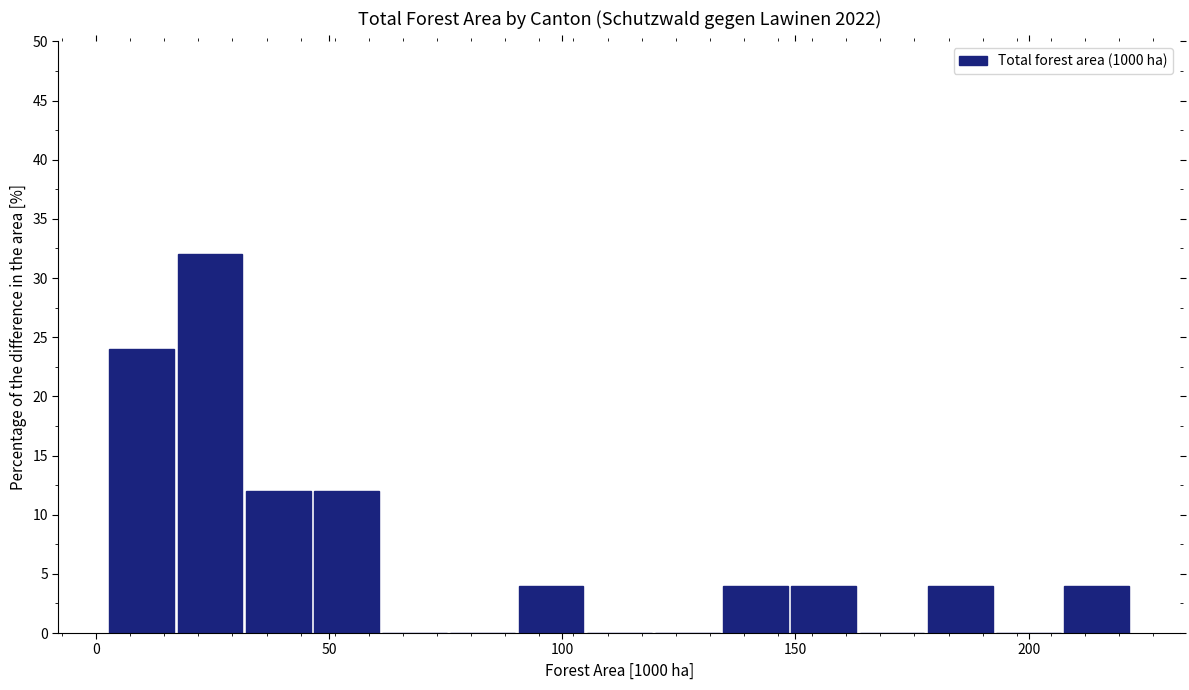

Read against the x-axis, roughly where is the centre of the tallest bar?

25